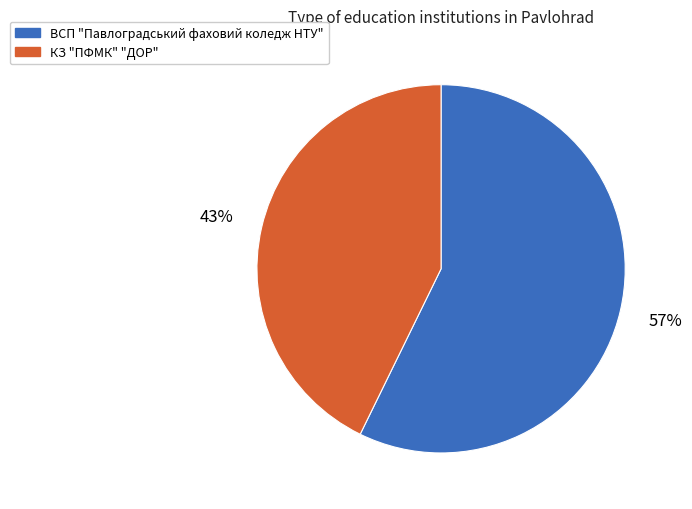

To the nearest percent, what is the difference between the ВСП "Павлоградський фаховий коледж НТУ" and КЗ "ПФМК" "ДОР" slice percentages?

14%